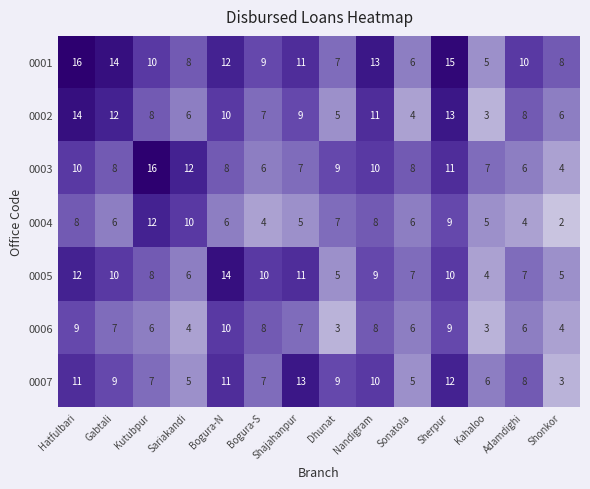

Where does the 0002 series first go above 8?

Hatfulbari